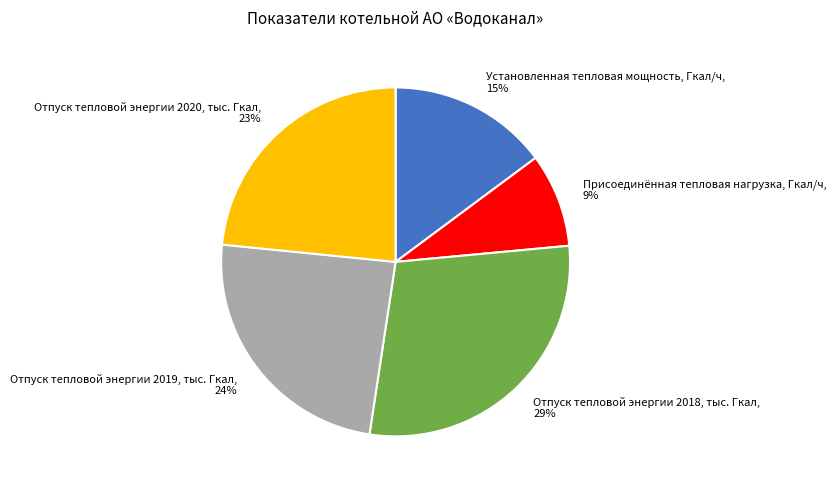

To the nearest percent, what is the average slice percentage?

20%